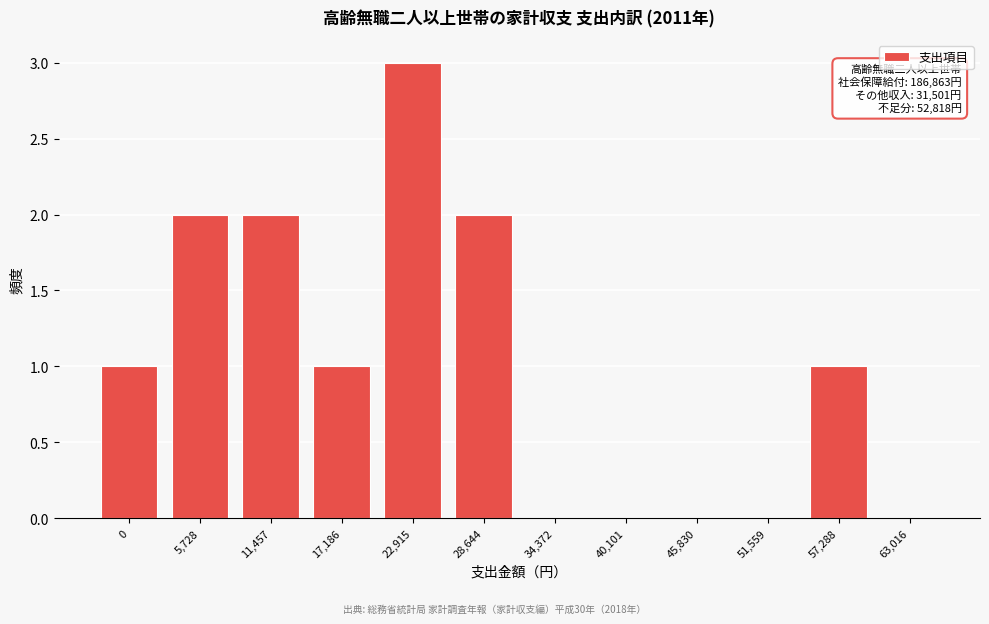

Reading left to right, list all the values displayed in this chart.

0=1	5,728=2	11,457=2	17,186=1	22,915=3	28,644=2	34,372=0	40,101=0	45,830=0	51,559=0	57,288=1	63,016=0